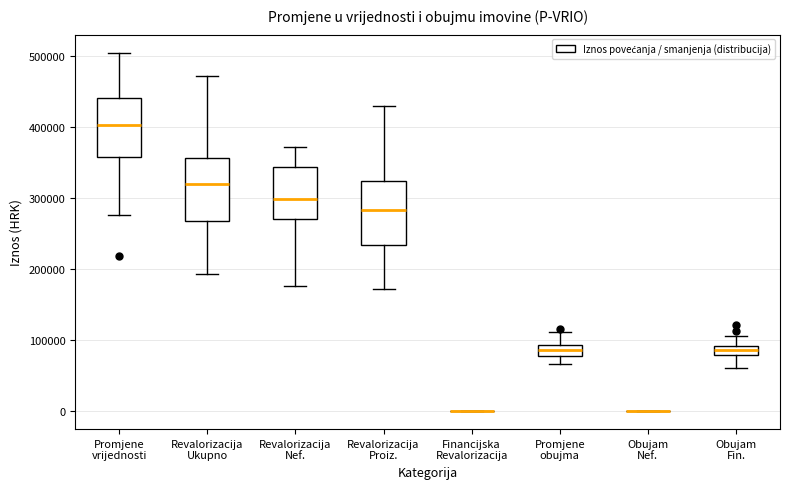

Where does the upper whisker of the box for Promjene vrijednosti end on the y-axis? The values are not printed on the chart, so give them approximately, as read against the axis.

500000